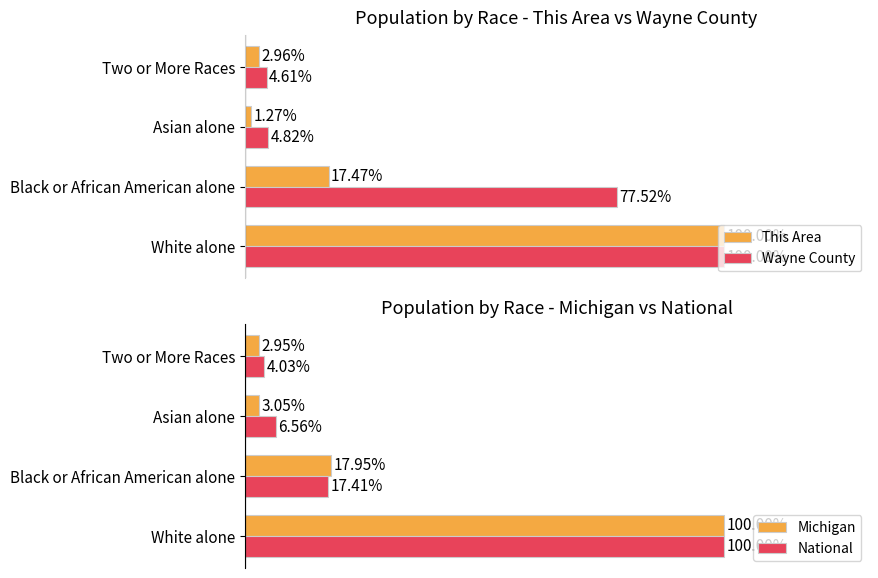

How many series are shown in this chart?

4